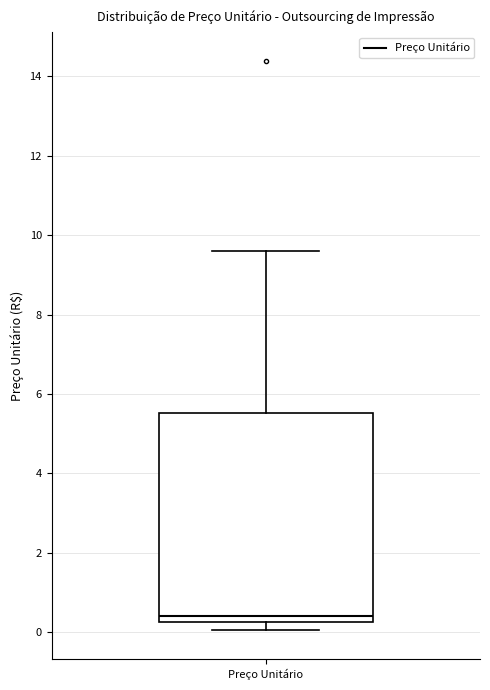

Transcribe this box plot: give where the median line is, the range the box spans, and where the two whiskers end, as read against the y-axis. The values are not printed on the chart, so give them approximately, as read against the axis.

median 0.4, box 0.2 to 5.6, whiskers 0.0 to 9.6